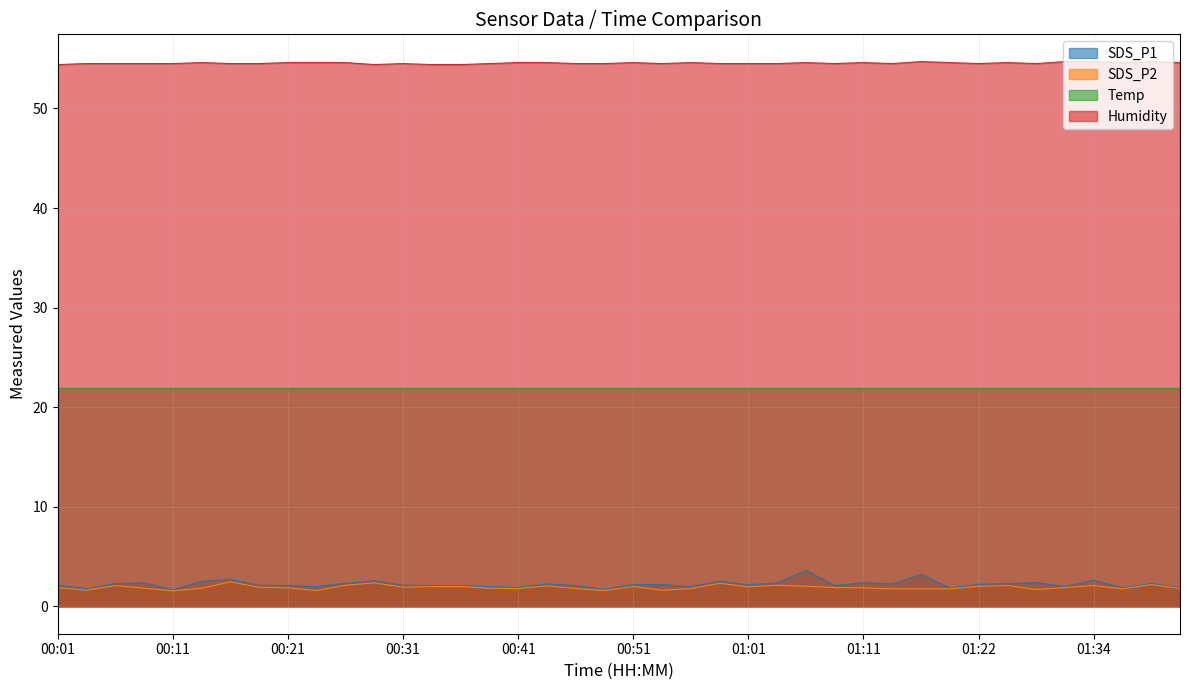

True or false: SDS_P1 has more than 1 interior local peaks.

True